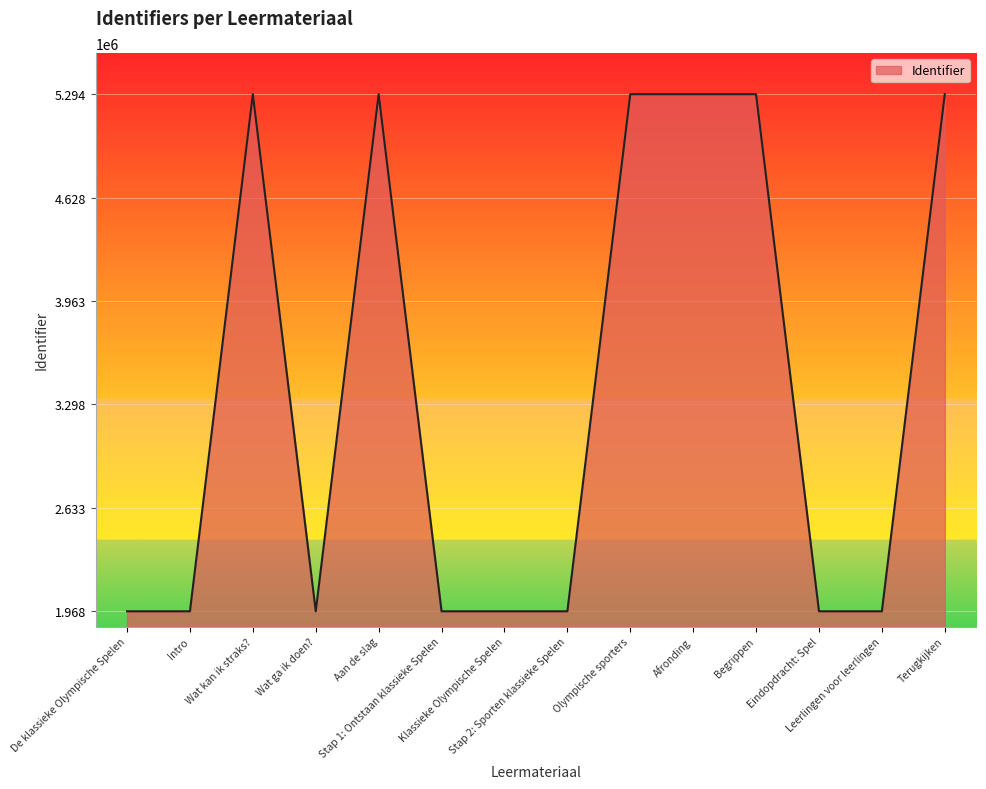

Approximately how many times larger is the value at Olympische sporters compared to Stap 2: Sporten klassieke Spelen?

2.7